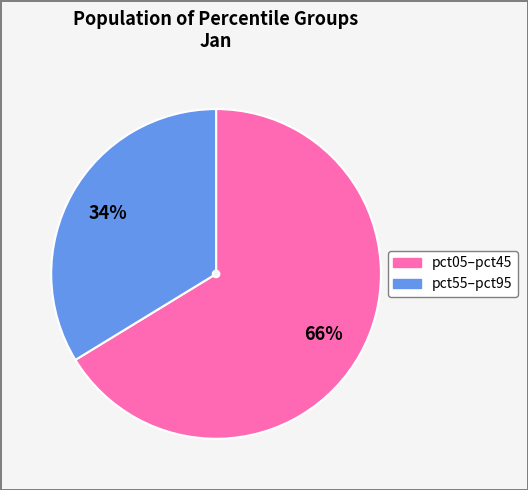

Is there a majority slice in this chart?

Yes